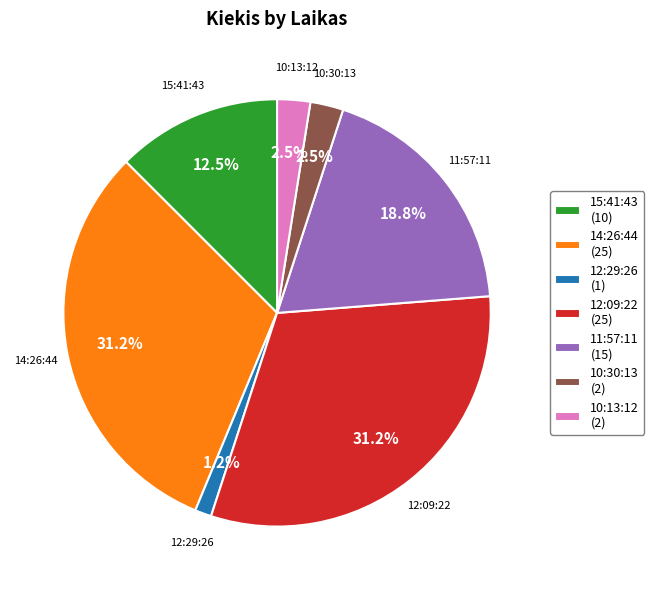

Between 12:09:22 (25) and 11:57:11 (15), which is larger?

12:09:22 (25)